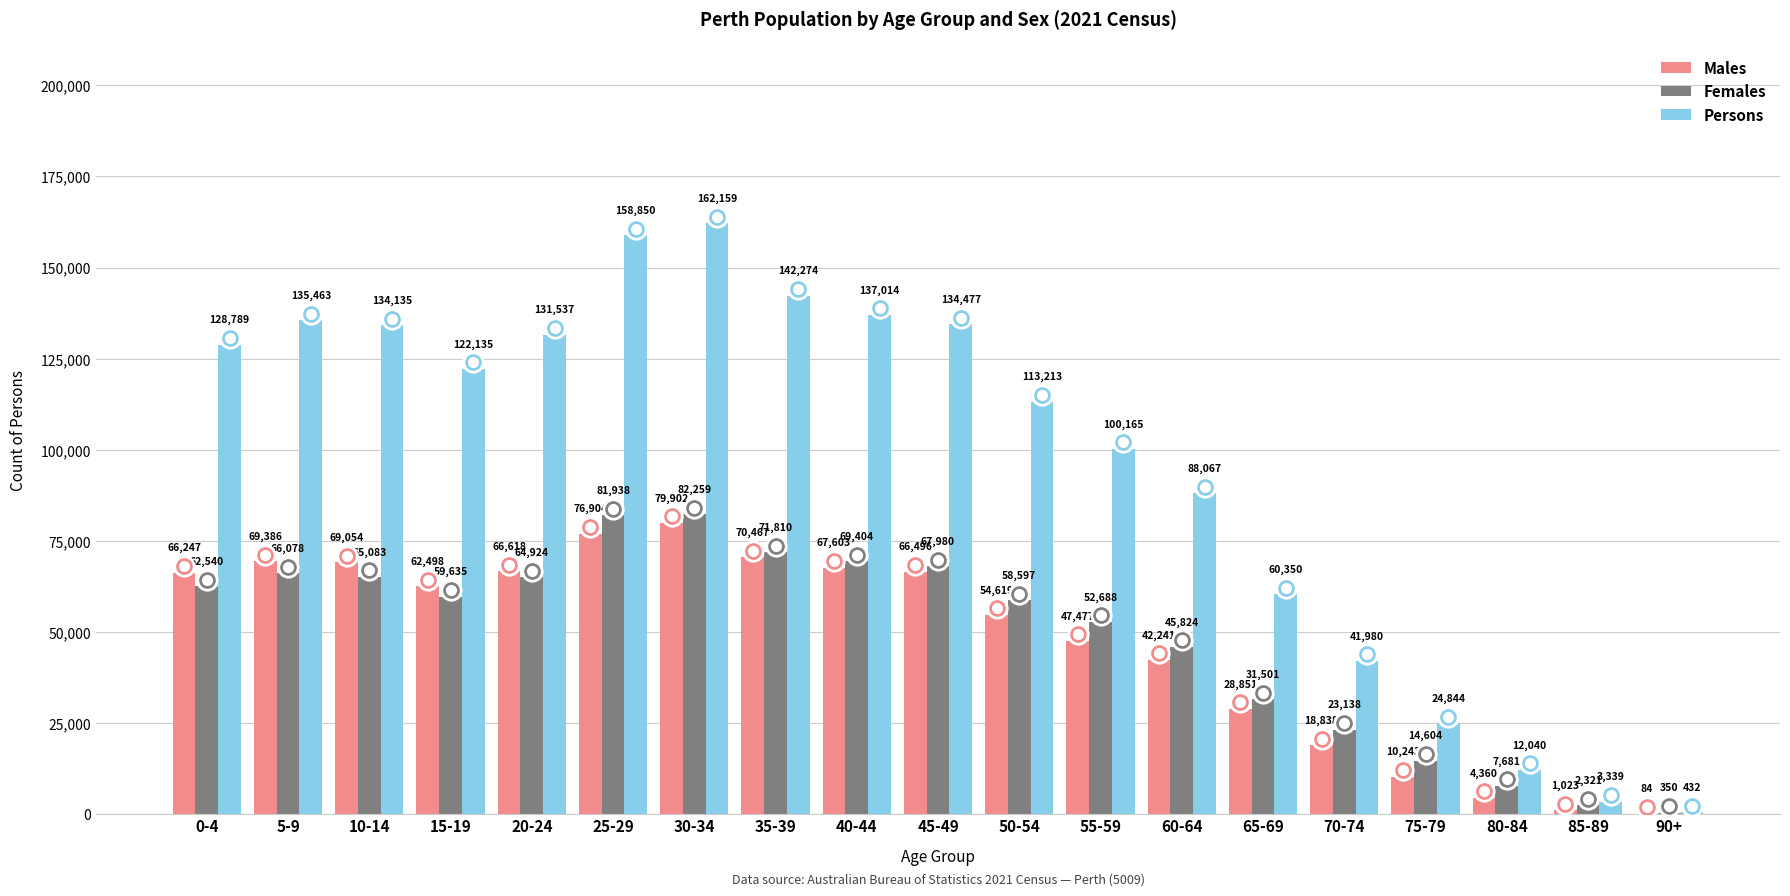

How many categories are shown in the chart?

19